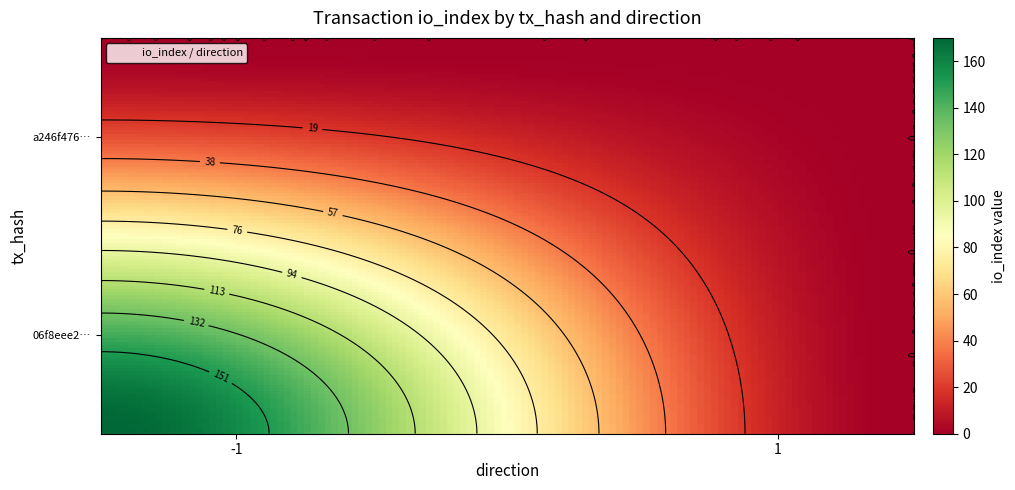

Reading right to left, what are all the values shown in this chart?

06f8eee2f1155a90f39b875c9041d8d834b3ecf: 1=0	-1=170
a246f476cc8601a34ac602c8a27eb0cabb301aa: 1=0	-1=0